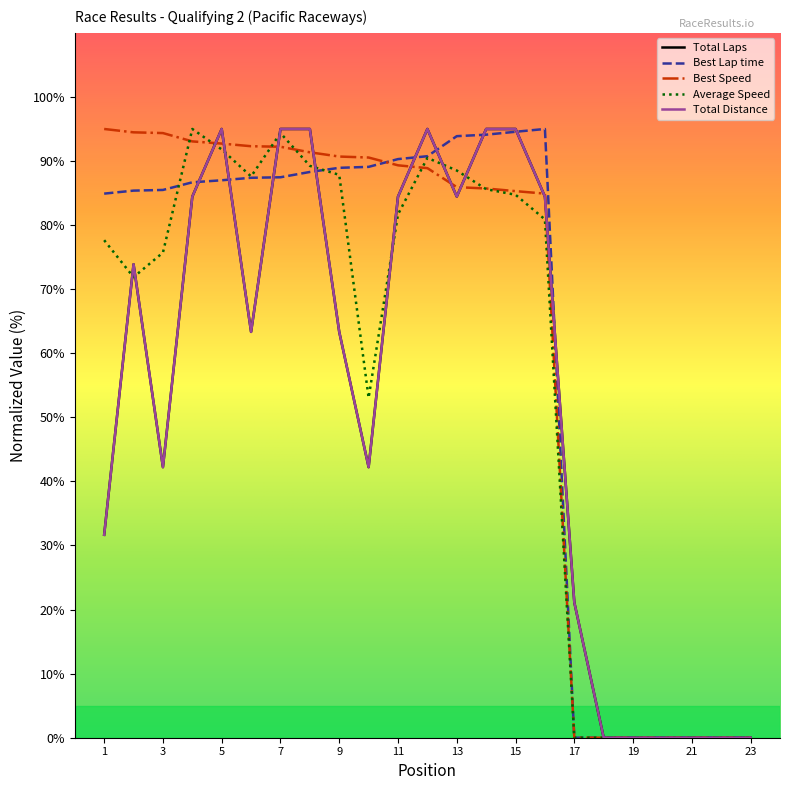

Does the chart have visible grid lines?

No